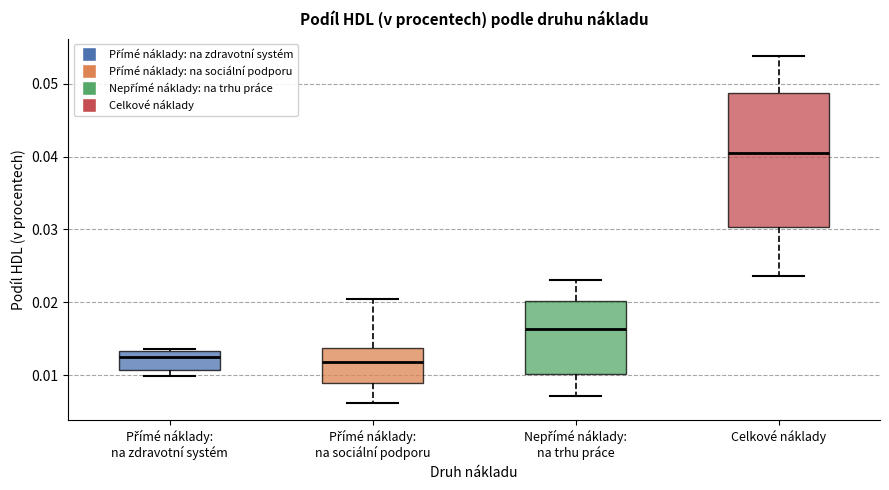

Reading left to right, read every box against the y-axis: the position of its median line, the range the box covers, and the ends of its whiskers. The values are not printed on the chart, so give them approximately, as read against the axis.

Přímé náklady: na zdravotní systém: median 0.012, box 0.011 to 0.013, whiskers 0.010 to 0.014
Přímé náklady: na sociální podporu: median 0.012, box 0.009 to 0.014, whiskers 0.006 to 0.021
Nepřímé náklady: na trhu práce: median 0.016, box 0.010 to 0.020, whiskers 0.007 to 0.023
Celkové náklady: median 0.041, box 0.030 to 0.049, whiskers 0.024 to 0.054